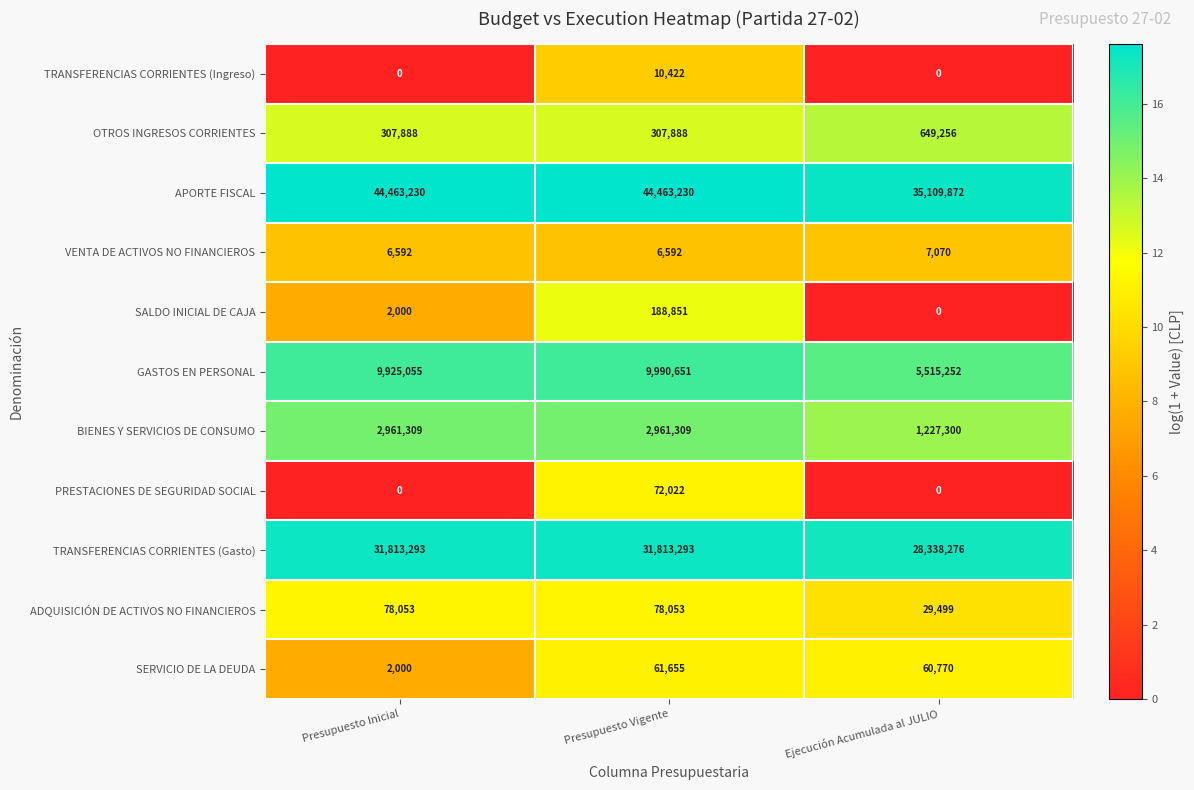

Is it true that SALDO INICIAL DE CAJA equals 597 at Presupuesto Inicial?

False